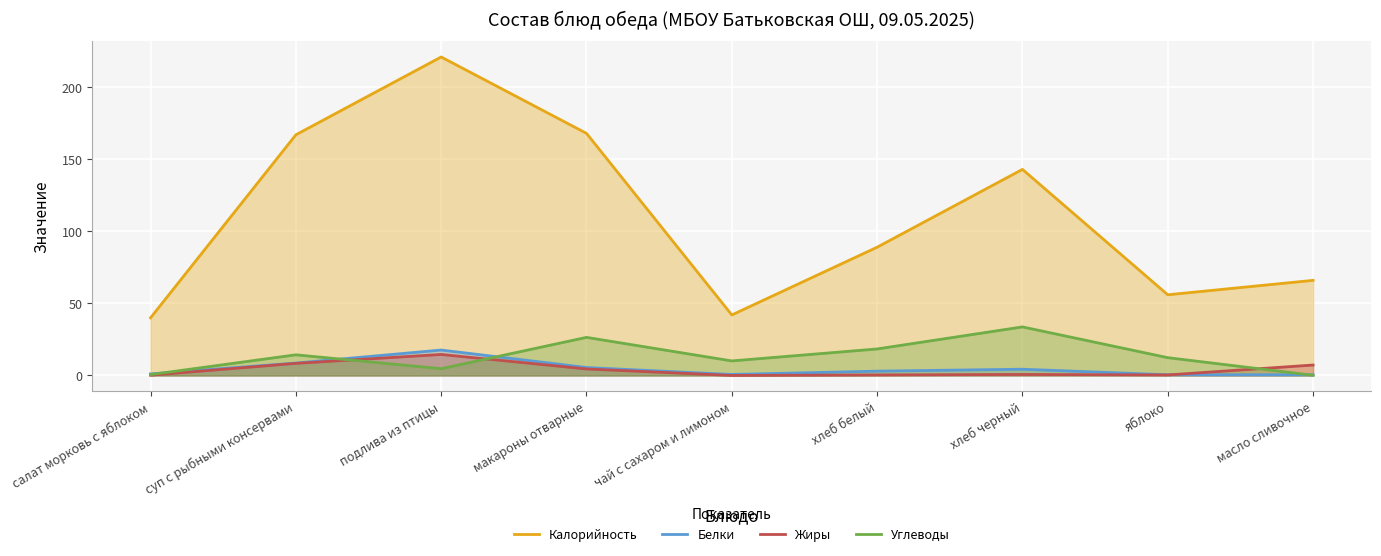

What is the label of the 7th point from the left?

хлеб черный